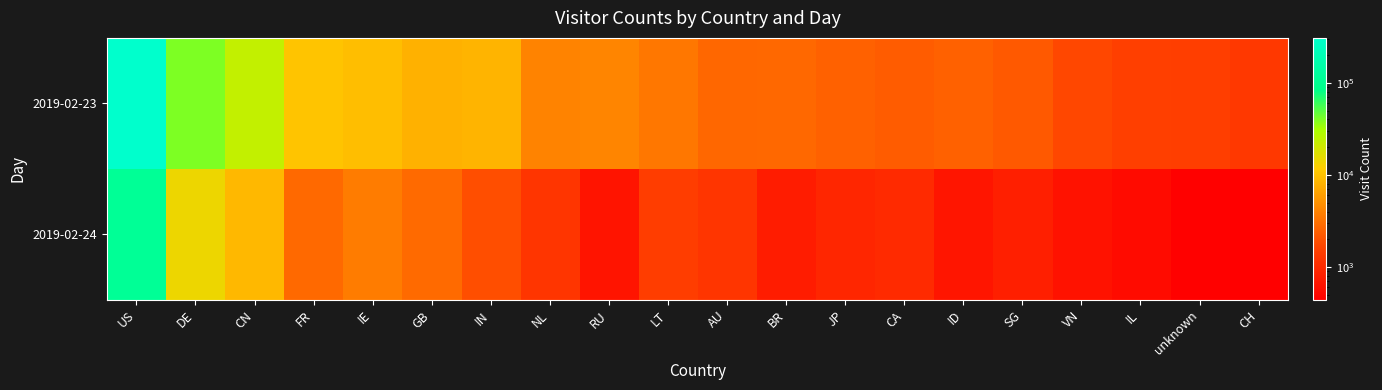

List the series in order of their overall mean, lowest first.

2019-02-24, 2019-02-23